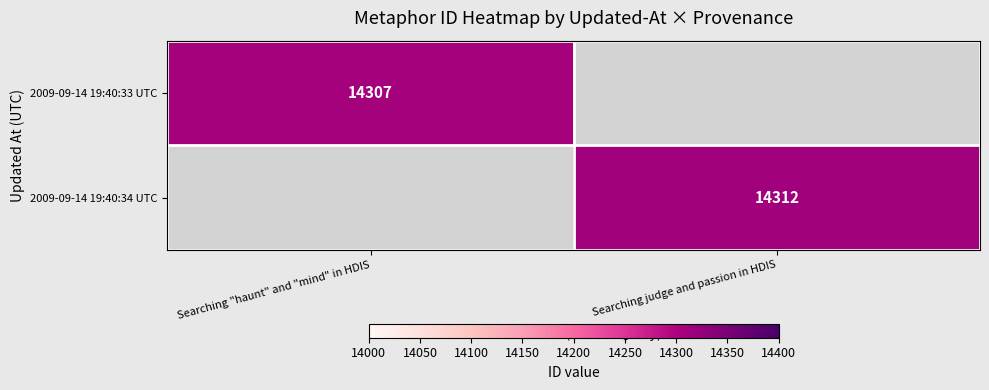

Is it true that 2009-09-14 19:40:34 UTC equals 23484 at Searching judge and passion in HDIS?

False